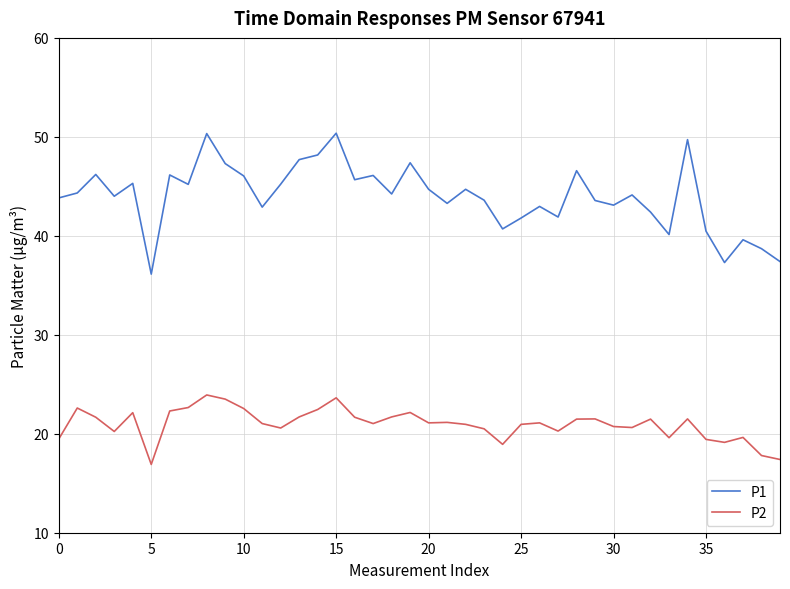

What is the maximum value shown in the chart?

50.4